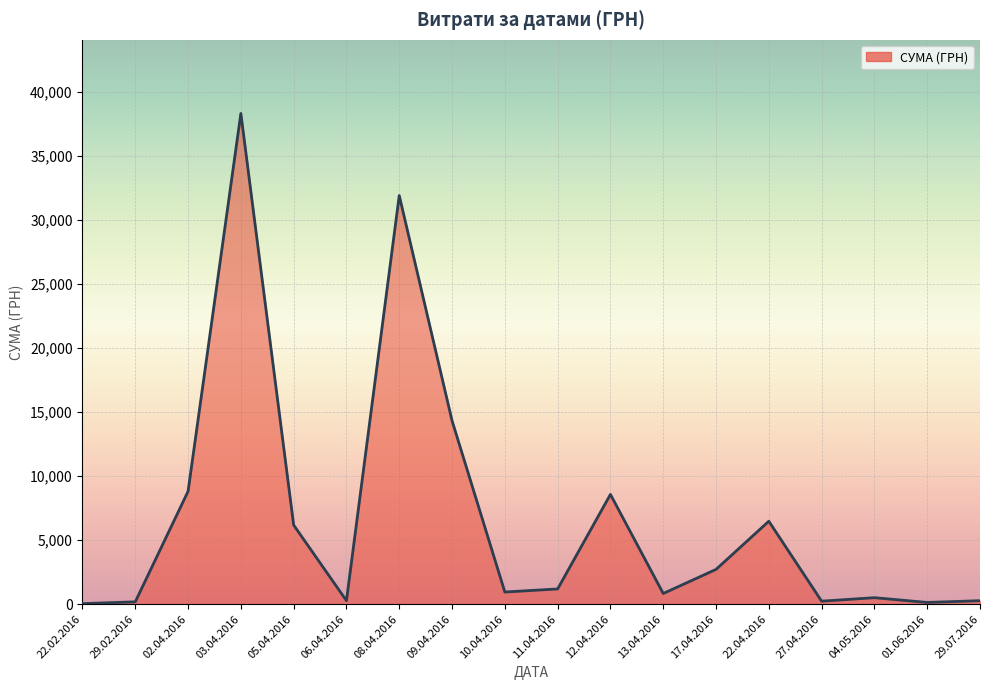

What is the greatest value displayed?

38303.0